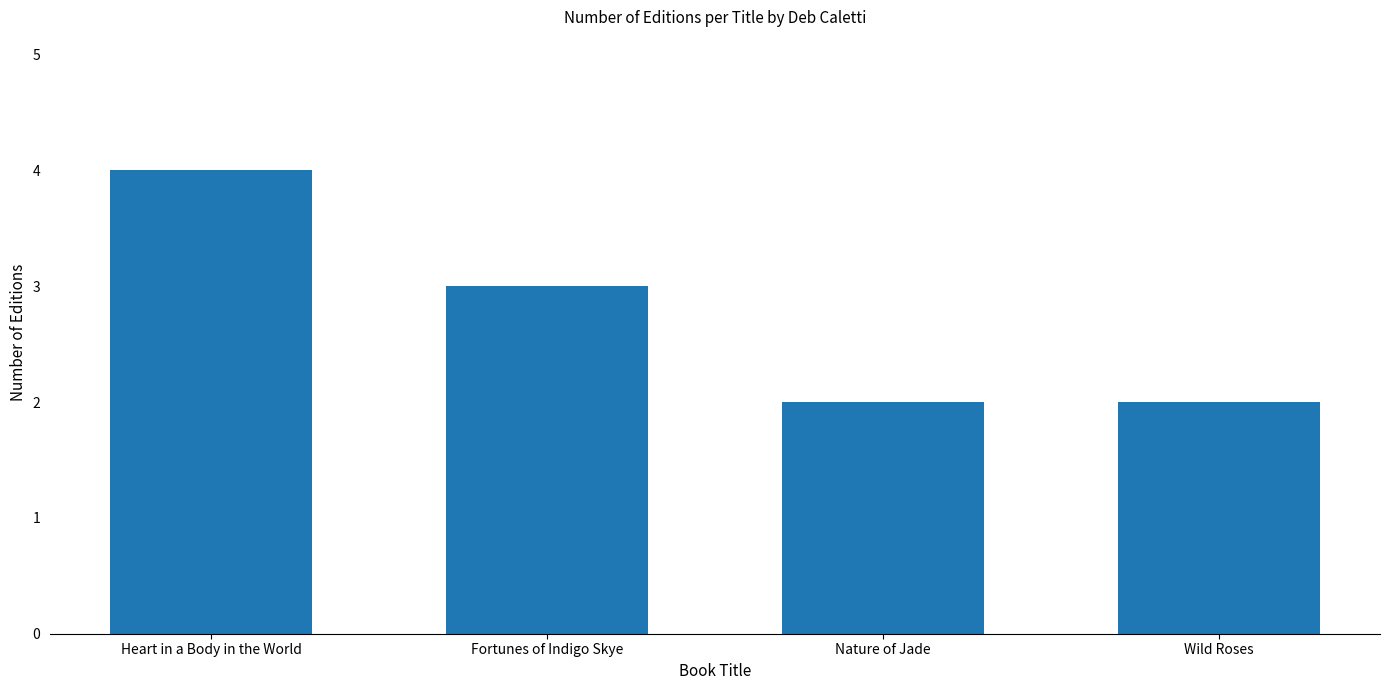

Count the values in the range 2 to 4.

4